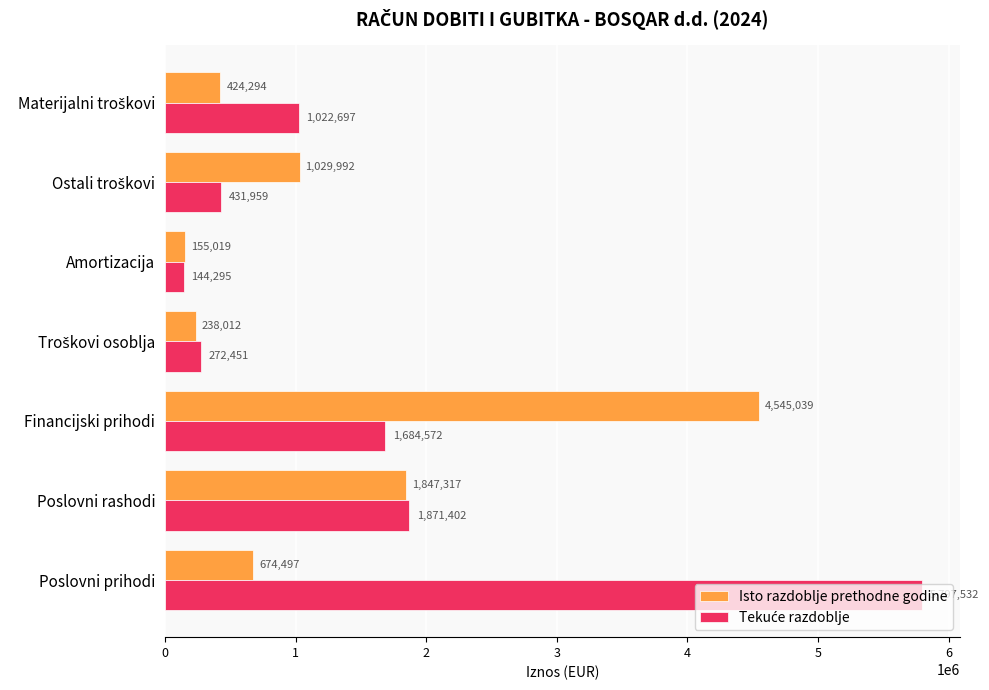

What is the sum of all Isto razdoblje prethodne godine values?

8914170